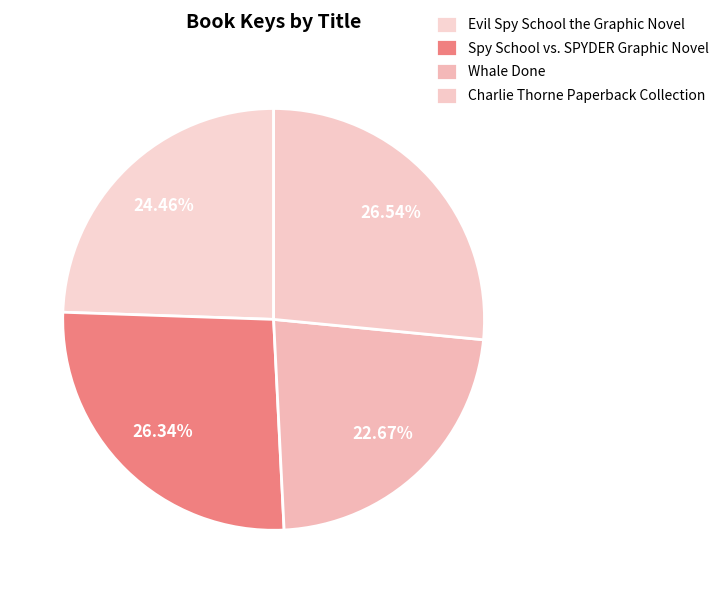

Does Charlie Thorne Paperback Collection account for over 50% of the chart?

No